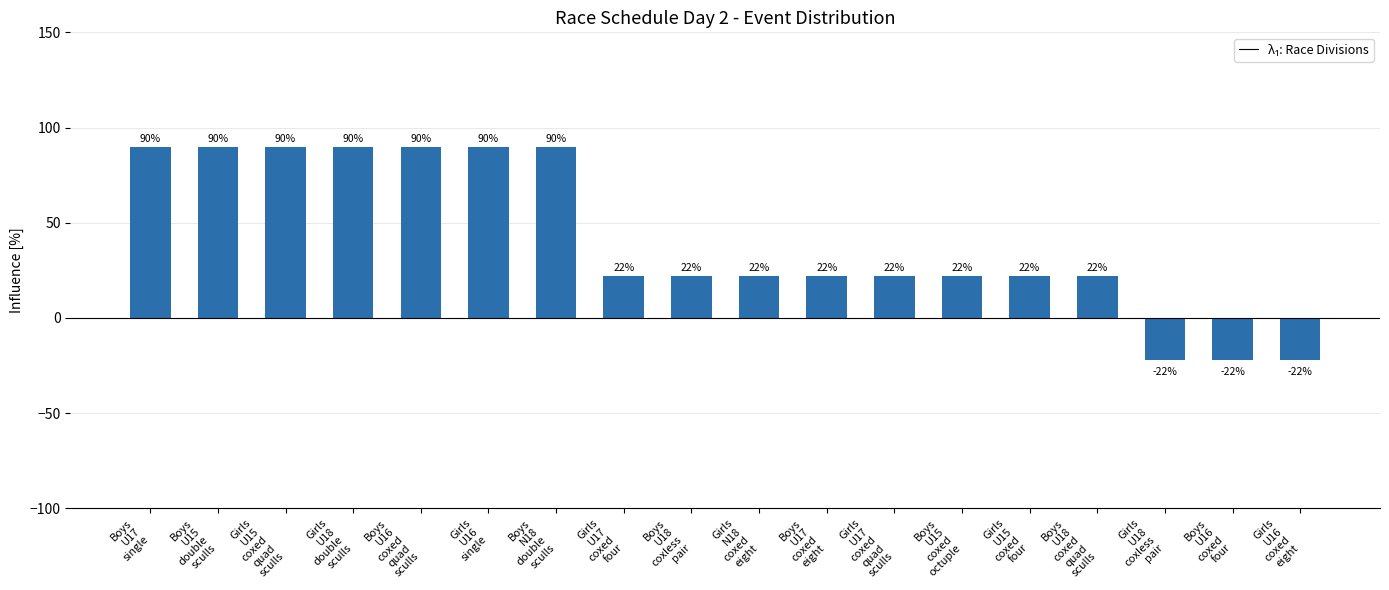

Count the values in the range 22 to 90.

15